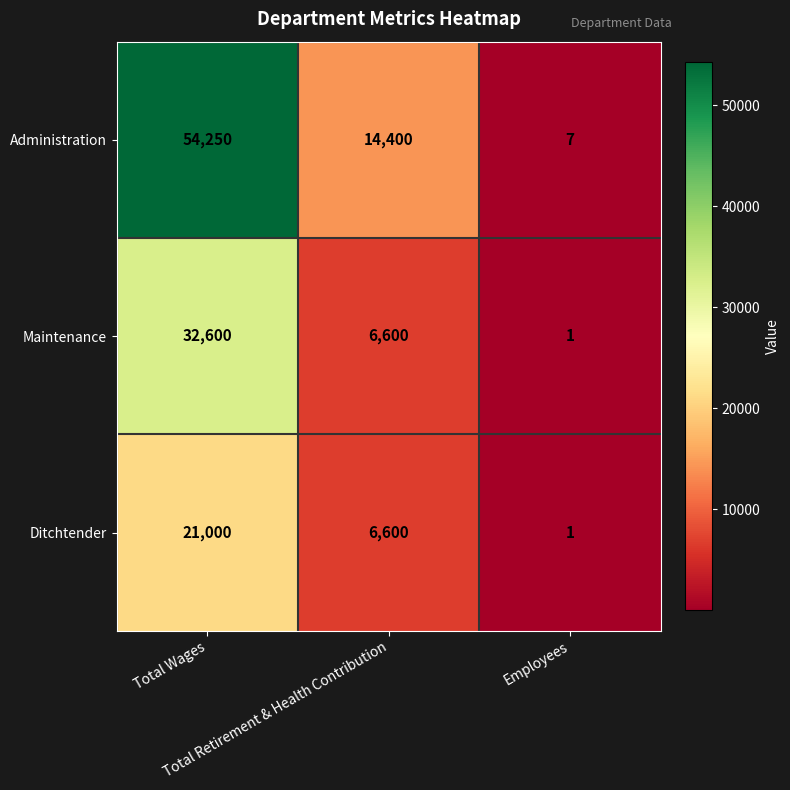

Count the Maintenance values in the range 1 to 32600.

3